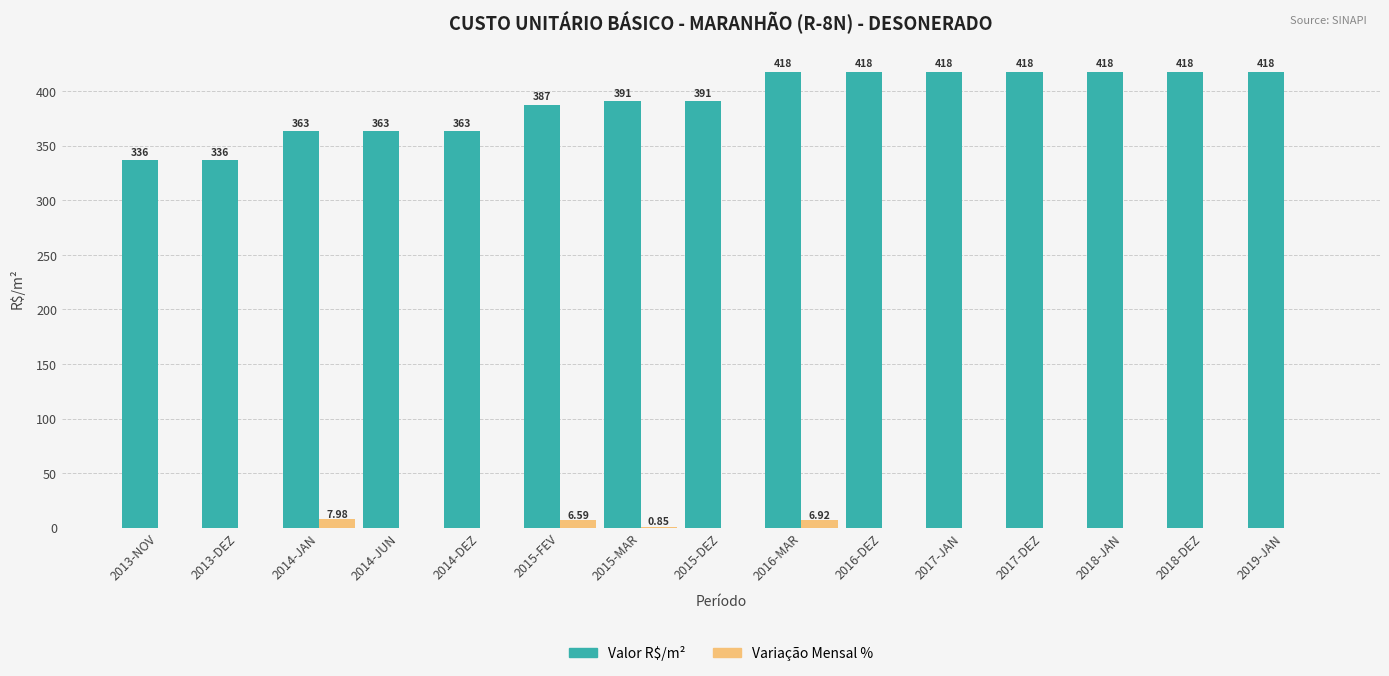

Between 2013-DEZ and 2018-DEZ, which series saw the biggest shift?

Valor R$/m²